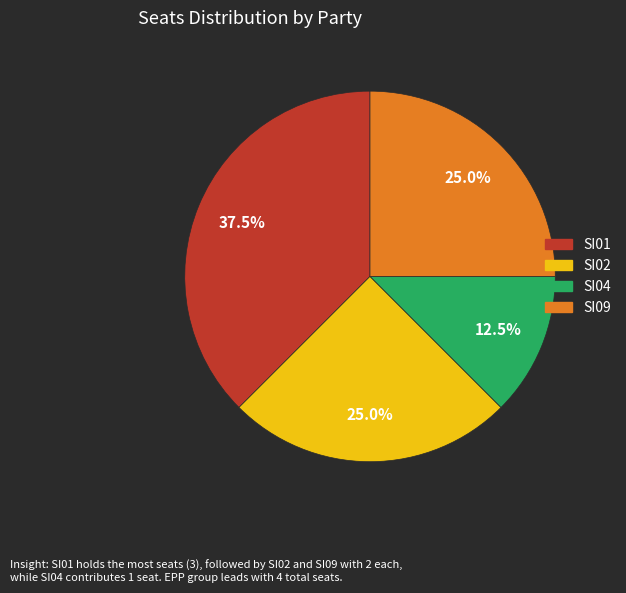

Does SI01 account for over 50% of the chart?

No